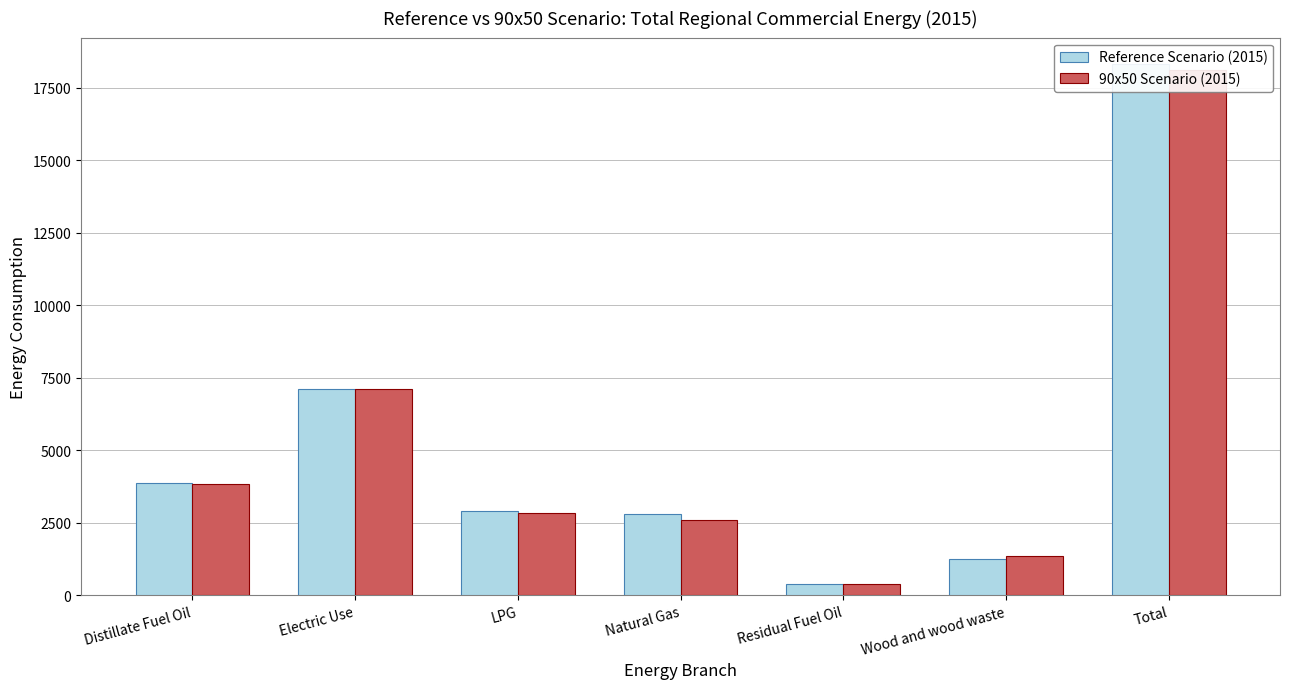

What is the greatest value displayed?

18323.0